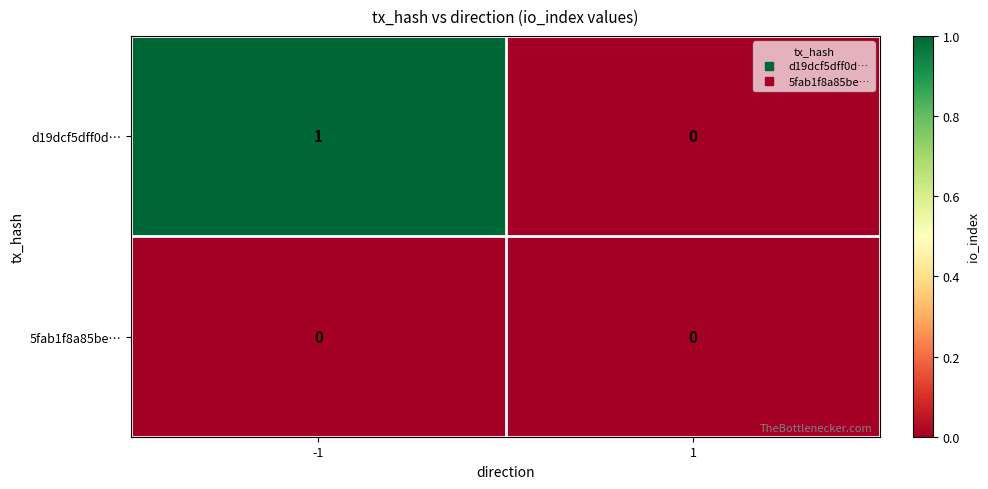

The d19dcf5dff0d… series shows 1 at 1. True or false?

False